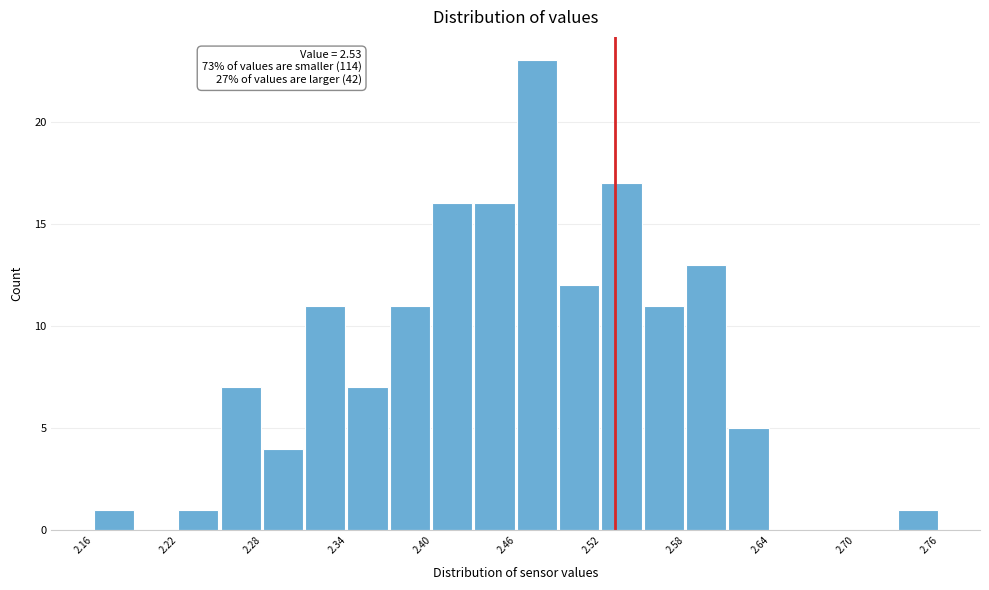

Around what value on the x-axis is the tallest bar? Give the approximate position of its centre, as read against the axis.

2.47